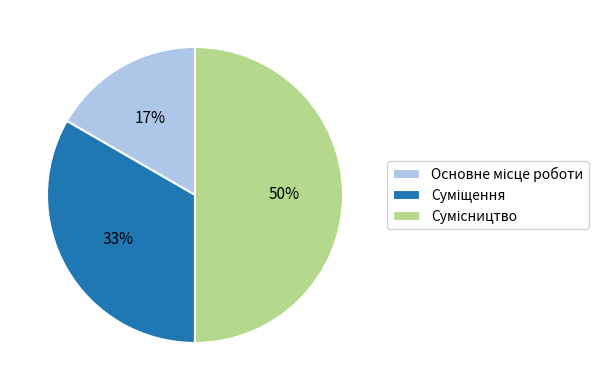

To the nearest percent, what is the average slice percentage?

33%